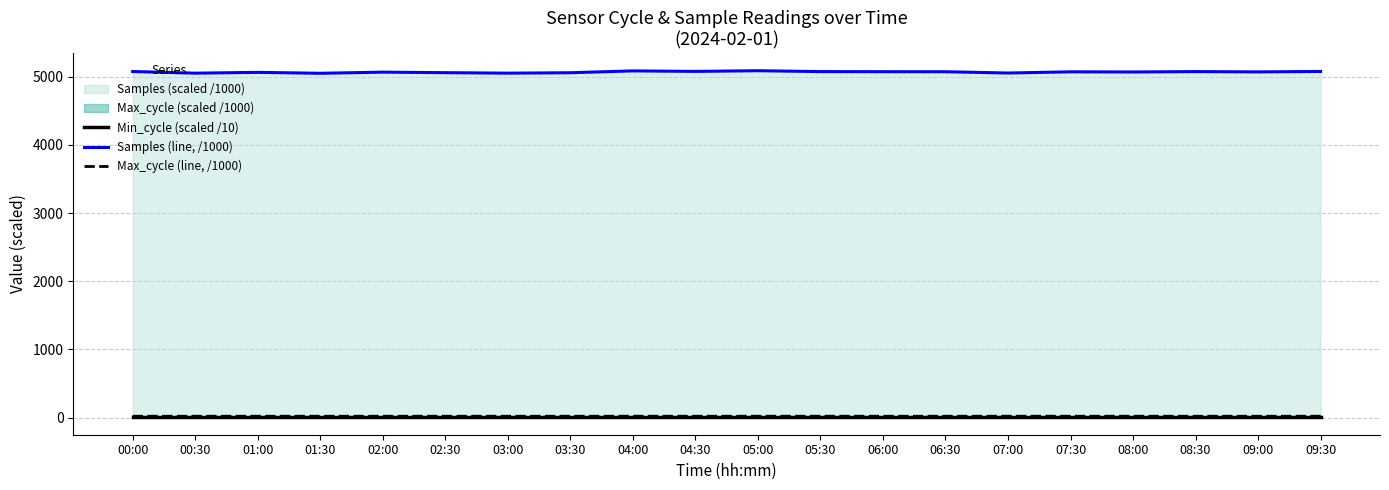

At which label does Min_cycle (scaled /10) reach its minimum?

00:00